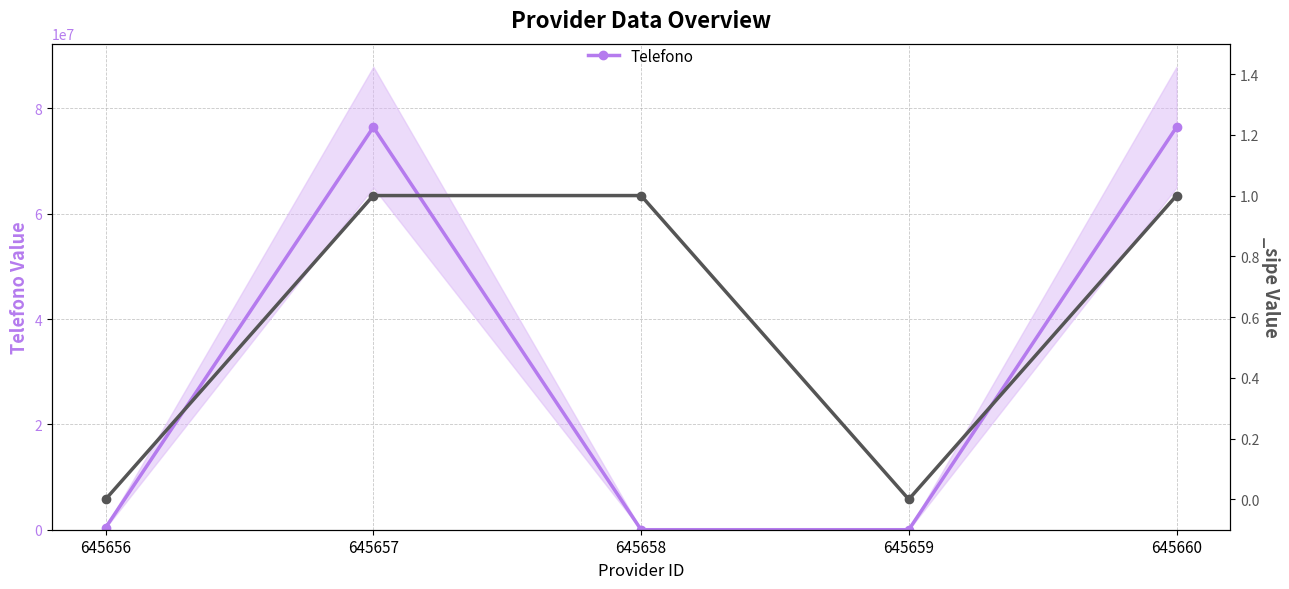

How many interior local peaks (higher than both neighbors) does the data have?

1